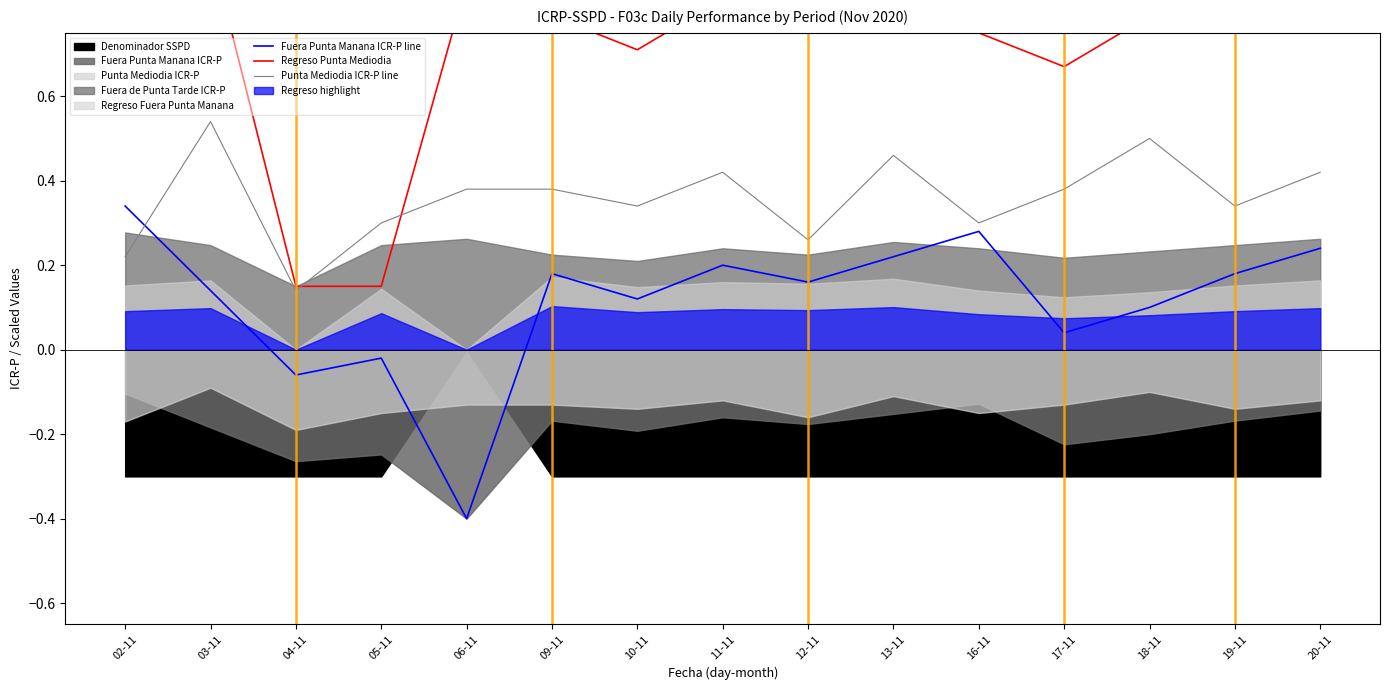

At which category is the sum across all series the highest?

03-11